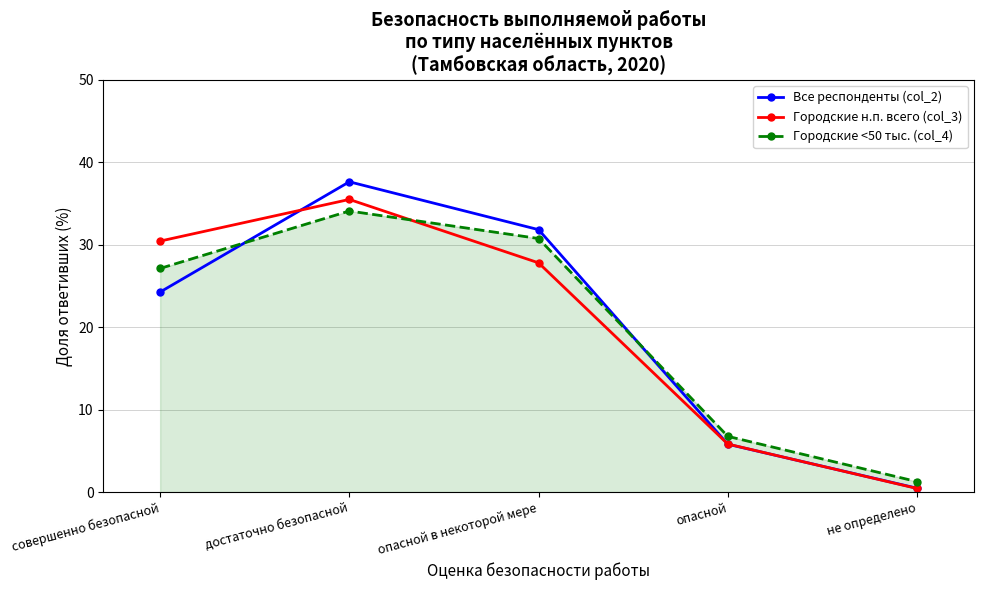

What is the maximum value shown in the chart?

37.6